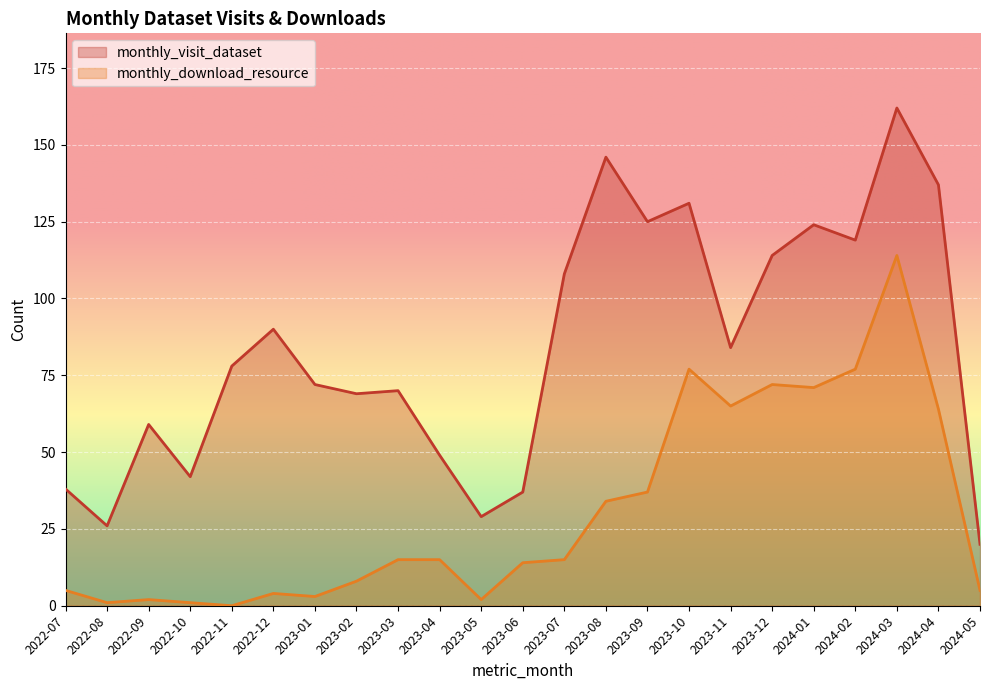

Rank the series at 2022-12 from lowest to highest value.

monthly_download_resource, monthly_visit_dataset